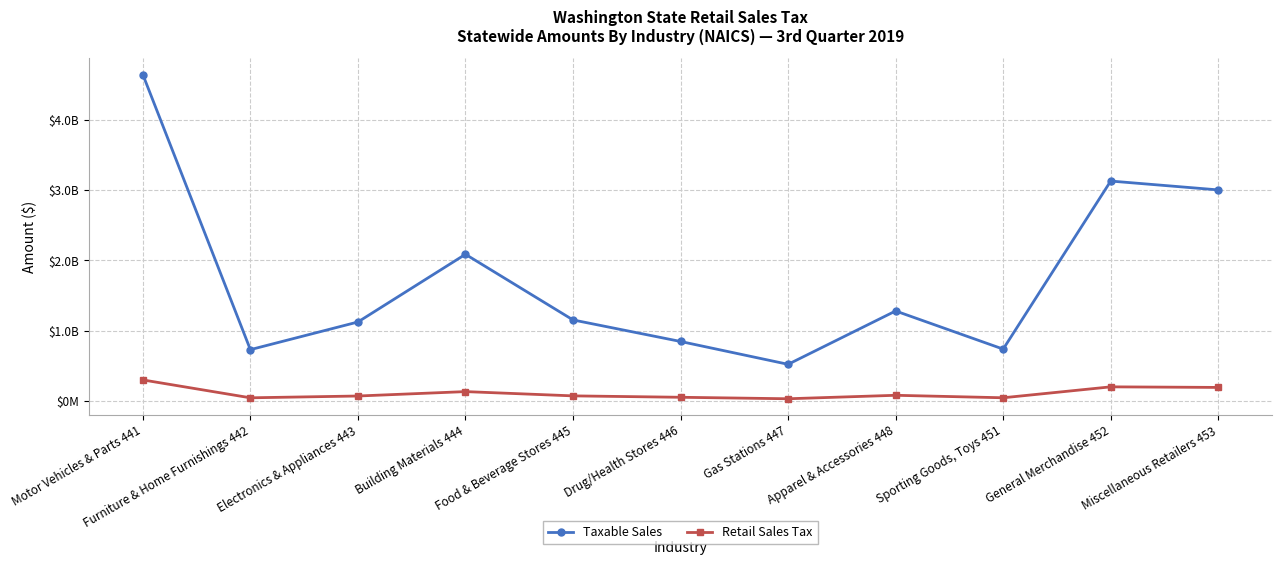

What are all the series names shown in the legend?

Taxable Sales, Retail Sales Tax